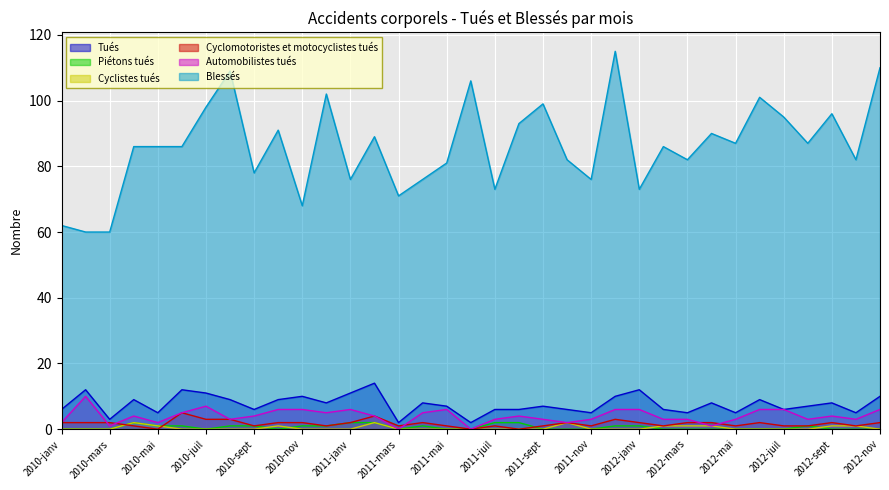

Reading left to right, list all the values displayed in this chart.

Tués: 2010-janv=6	2010-févr=12	2010-mars=3	2010-avr=9	2010-mai=5	2010-juin=12	2010-juil=11	2010-août=9	2010-sept=6	2010-oct=9	2010-nov=10	2010-déc=8	2011-janv=11	2011-févr=14	2011-mars=2	2011-avr=8	2011-mai=7	2011-juin=2	2011-juil=6	2011-août=6	2011-sept=7	2011-oct=6	2011-nov=5	2011-déc=10	2012-janv=12	2012-févr=6	2012-mars=5	2012-avr=8	2012-mai=5	2012-juin=9	2012-juil=6	2012-août=7	2012-sept=8	2012-oct=5	2012-nov=10
Piétons tués: 2010-janv=0	2010-févr=0	2010-mars=0	2010-avr=2	2010-mai=1	2010-juin=1	2010-juil=0	2010-août=1	2010-sept=1	2010-oct=0	2010-nov=1	2010-déc=1	2011-janv=2	2011-févr=2	2011-mars=0	2011-avr=1	2011-mai=0	2011-juin=0	2011-juil=2	2011-août=2	2011-sept=0	2011-oct=0	2011-nov=0	2011-déc=1	2012-janv=1	2012-févr=0	2012-mars=0	2012-avr=0	2012-mai=0	2012-juin=0	2012-juil=0	2012-août=1	2012-sept=0	2012-oct=0	2012-nov=0
Cyclistes tués: 2010-janv=0	2010-févr=0	2010-mars=0	2010-avr=2	2010-mai=1	2010-juin=0	2010-juil=0	2010-août=0	2010-sept=0	2010-oct=1	2010-nov=0	2010-déc=0	2011-janv=0	2011-févr=2	2011-mars=0	2011-avr=0	2011-mai=0	2011-juin=0	2011-juil=0	2011-août=0	2011-sept=0	2011-oct=2	2011-nov=0	2011-déc=0	2012-janv=0	2012-févr=1	2012-mars=1	2012-avr=1	2012-mai=0	2012-juin=0	2012-juil=0	2012-août=0	2012-sept=1	2012-oct=1	2012-nov=0
Cyclomotoristes et motocyclistes tués: 2010-janv=2	2010-févr=2	2010-mars=2	2010-avr=1	2010-mai=0	2010-juin=5	2010-juil=3	2010-août=3	2010-sept=1	2010-oct=2	2010-nov=2	2010-déc=1	2011-janv=2	2011-févr=4	2011-mars=1	2011-avr=2	2011-mai=1	2011-juin=0	2011-juil=1	2011-août=0	2011-sept=1	2011-oct=2	2011-nov=1	2011-déc=3	2012-janv=2	2012-févr=1	2012-mars=2	2012-avr=2	2012-mai=1	2012-juin=2	2012-juil=1	2012-août=1	2012-sept=2	2012-oct=1	2012-nov=2
Automobilistes tués: 2010-janv=2	2010-févr=10	2010-mars=1	2010-avr=4	2010-mai=2	2010-juin=5	2010-juil=7	2010-août=3	2010-sept=4	2010-oct=6	2010-nov=6	2010-déc=5	2011-janv=6	2011-févr=4	2011-mars=0	2011-avr=5	2011-mai=6	2011-juin=0	2011-juil=3	2011-août=4	2011-sept=3	2011-oct=2	2011-nov=3	2011-déc=6	2012-janv=6	2012-févr=3	2012-mars=3	2012-avr=1	2012-mai=3	2012-juin=6	2012-juil=6	2012-août=3	2012-sept=4	2012-oct=3	2012-nov=6
Blessés: 2010-janv=62	2010-févr=60	2010-mars=60	2010-avr=86	2010-mai=86	2010-juin=86	2010-juil=98	2010-août=109	2010-sept=78	2010-oct=91	2010-nov=68	2010-déc=102	2011-janv=76	2011-févr=89	2011-mars=71	2011-avr=76	2011-mai=81	2011-juin=106	2011-juil=73	2011-août=93	2011-sept=99	2011-oct=82	2011-nov=76	2011-déc=115	2012-janv=73	2012-févr=86	2012-mars=82	2012-avr=90	2012-mai=87	2012-juin=101	2012-juil=95	2012-août=87	2012-sept=96	2012-oct=82	2012-nov=110